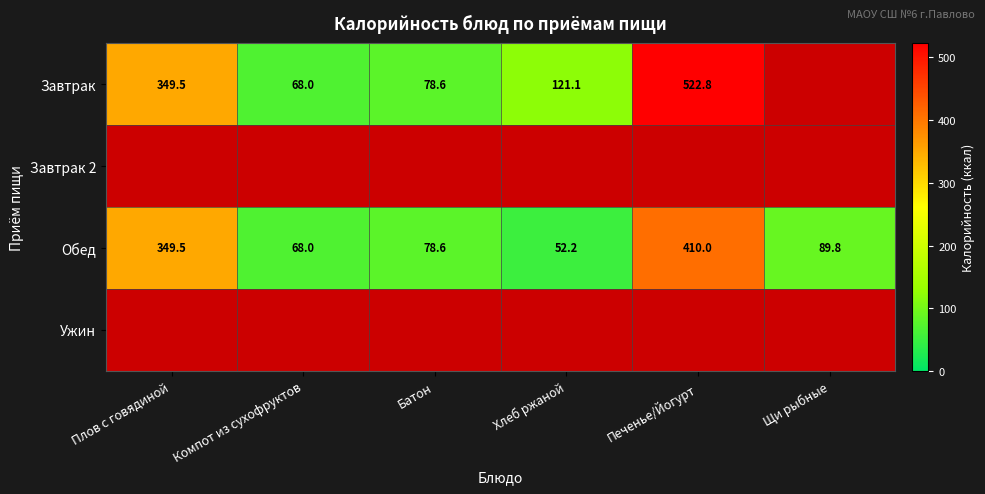

Between Хлеб ржаной and Компот из сухофруктов, which is larger?

Хлеб ржаной